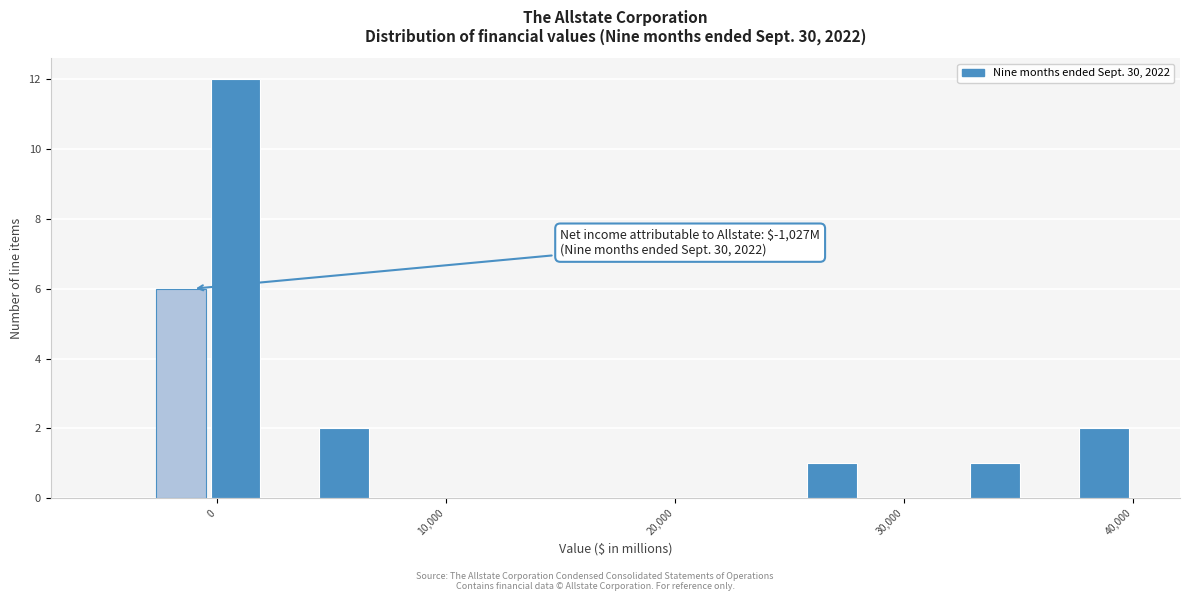

Read against the x-axis, roughly where is the centre of the tallest bar?

1000